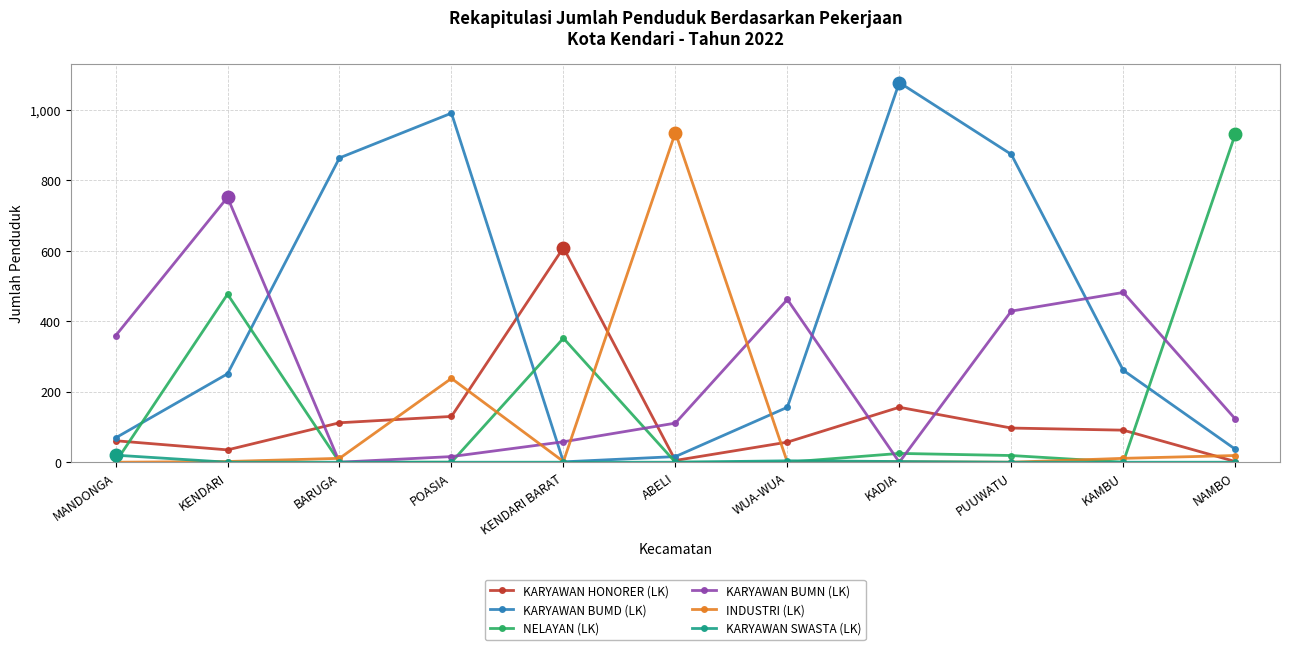

Between MANDONGA and NAMBO, which series saw the biggest shift?

NELAYAN (LK)